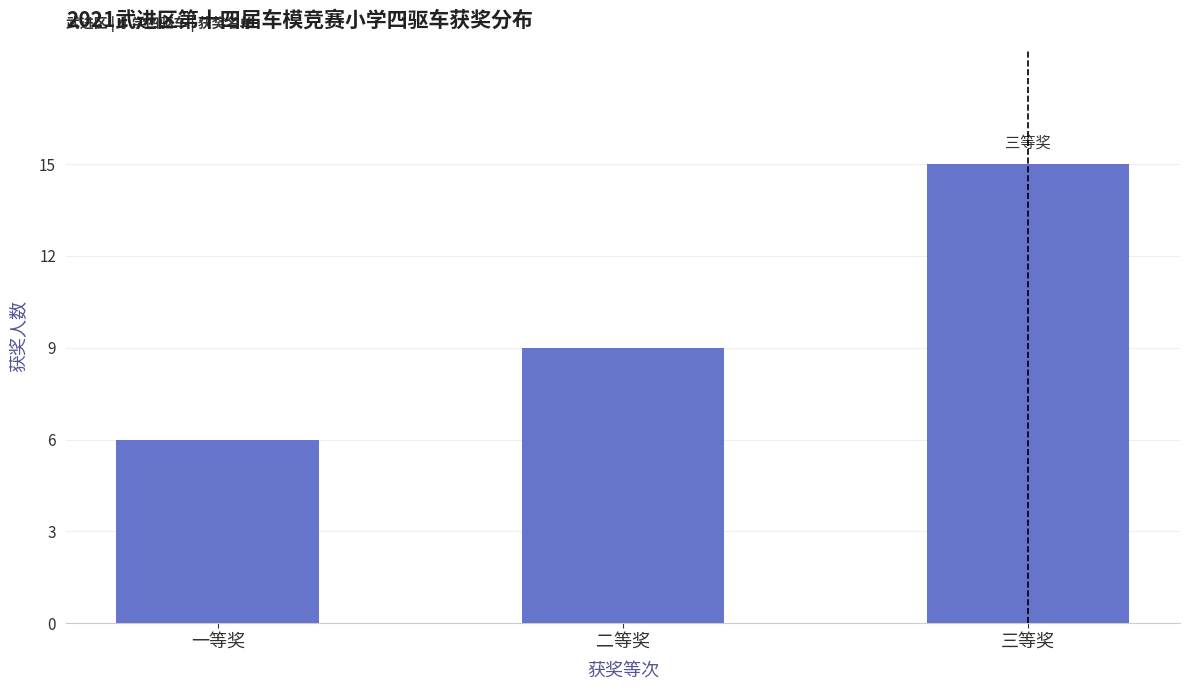

Reading left to right, list all the values displayed in this chart.

一等奖=6	二等奖=9	三等奖=15